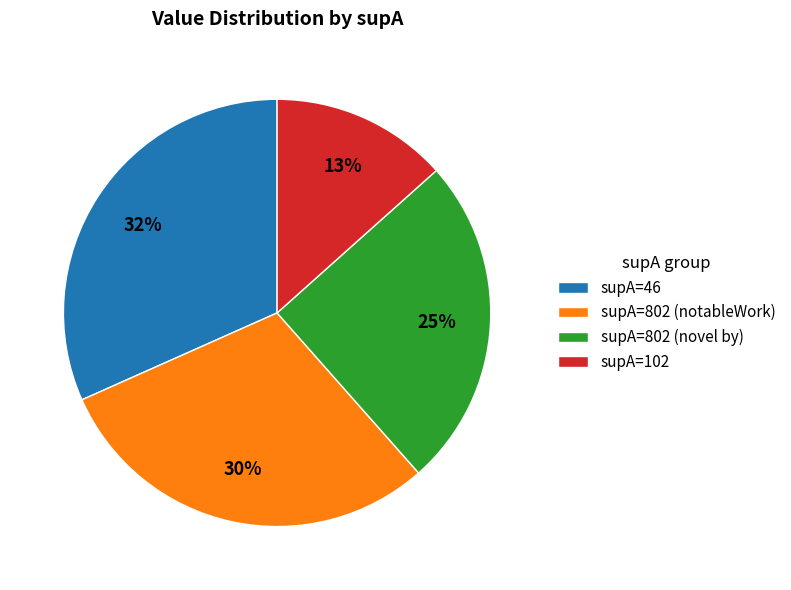

Combined, do supA=102 and supA=46 account for over 50%?

No